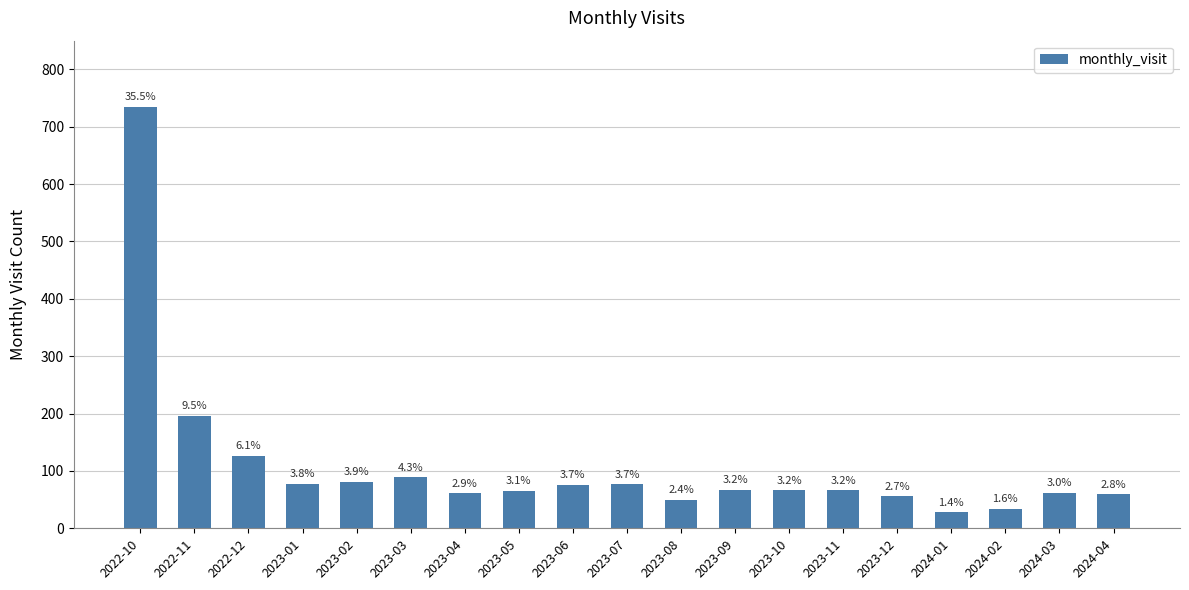

Reading right to left, what are all the values shown in this chart?

59	62	34	28	56	66	66	67	50	77	76	65	61	89	81	78	126	196	735